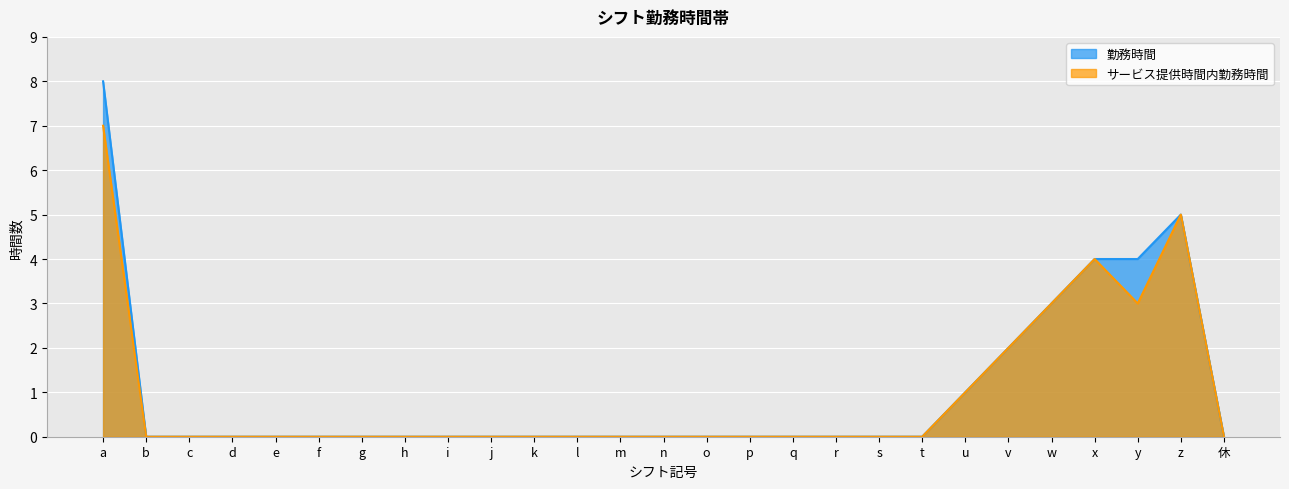

What is the sum of all サービス提供時間内勤務時間 values?

25